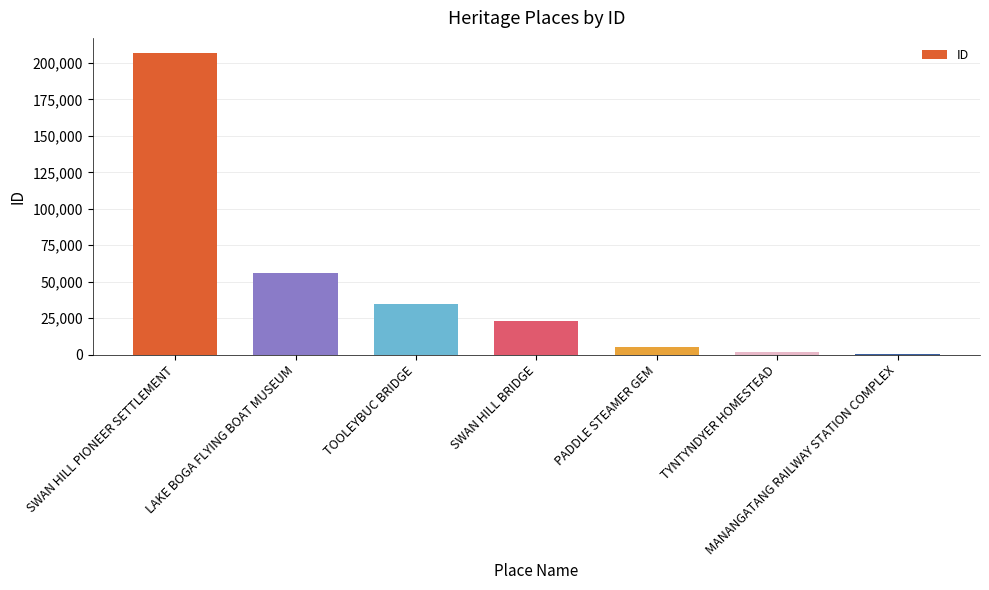

What is the sum of all values?

328243